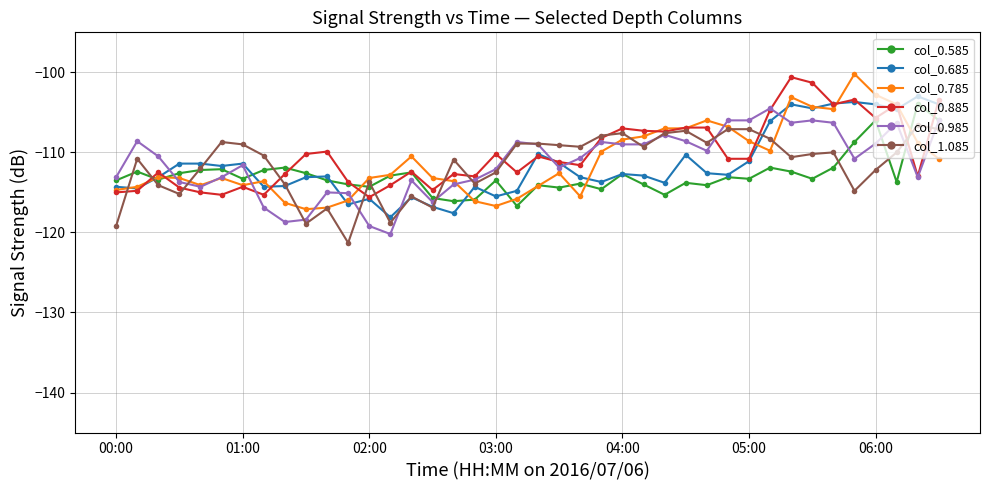

What is the value of the col_0.785 point at the 35th from the left?

-104.6